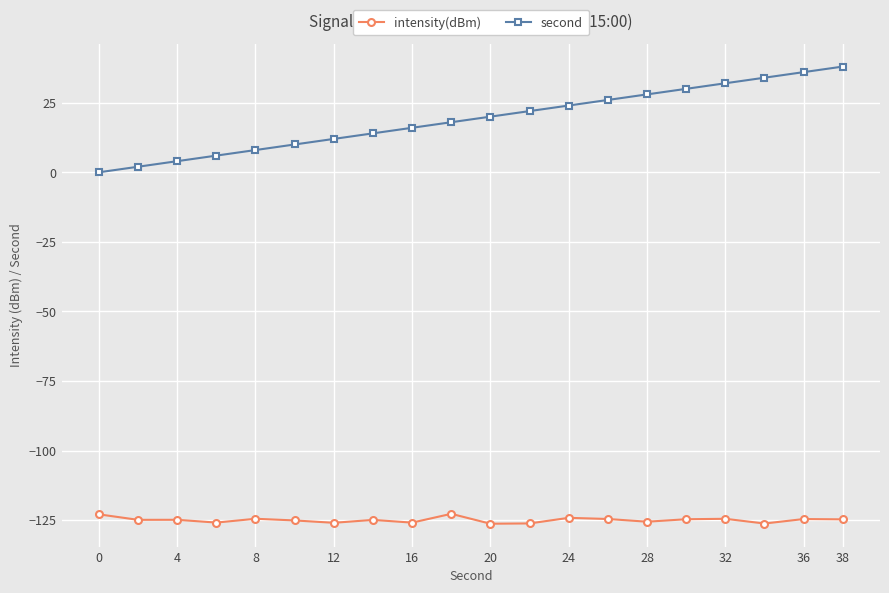

How many data points in second are less than 20?

10